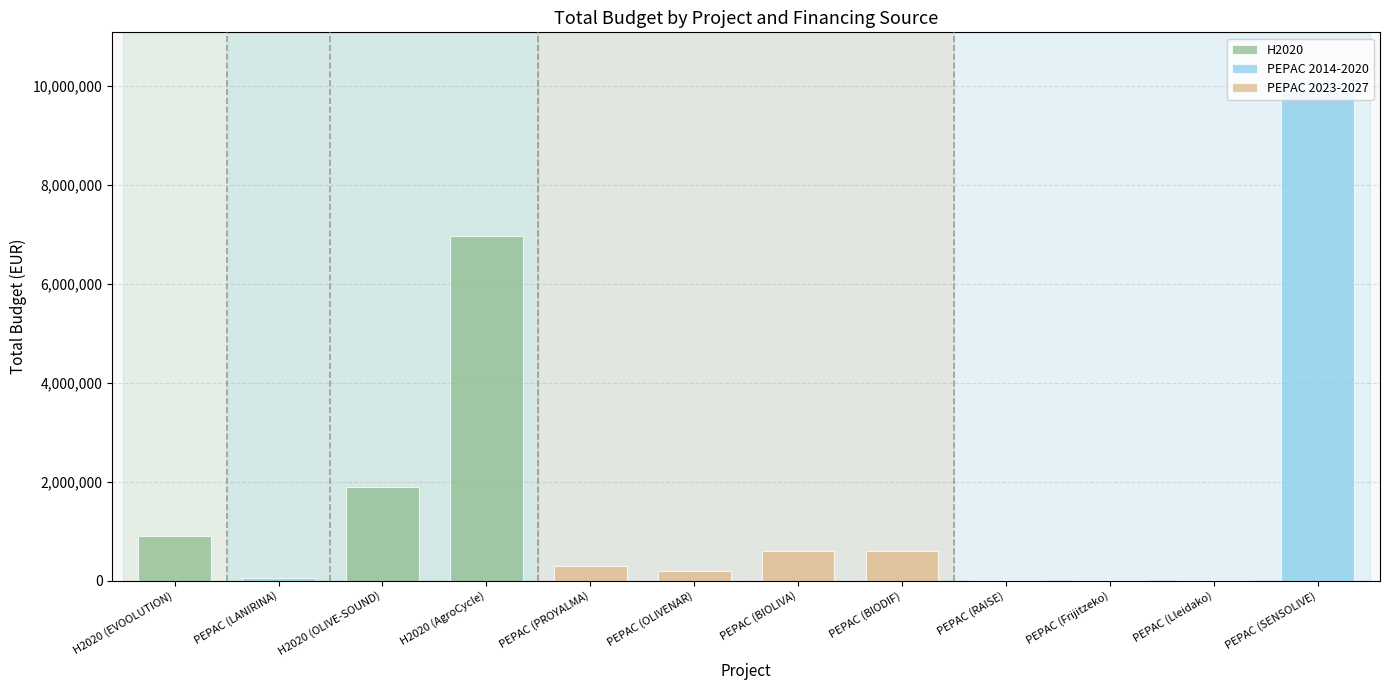

Between PEPAC (SENSOLIVE) and H2020 (EVOOLUTION), which is larger?

PEPAC (SENSOLIVE)